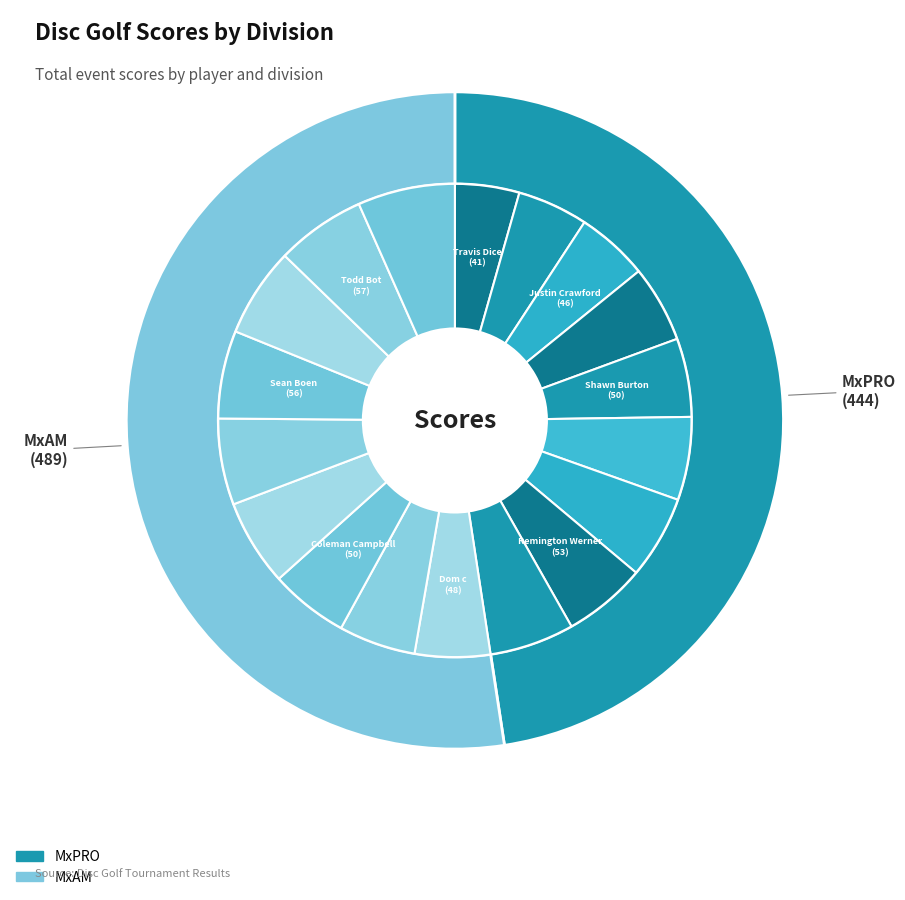

The 4 slice represents 22% of the pie. True or false?

False